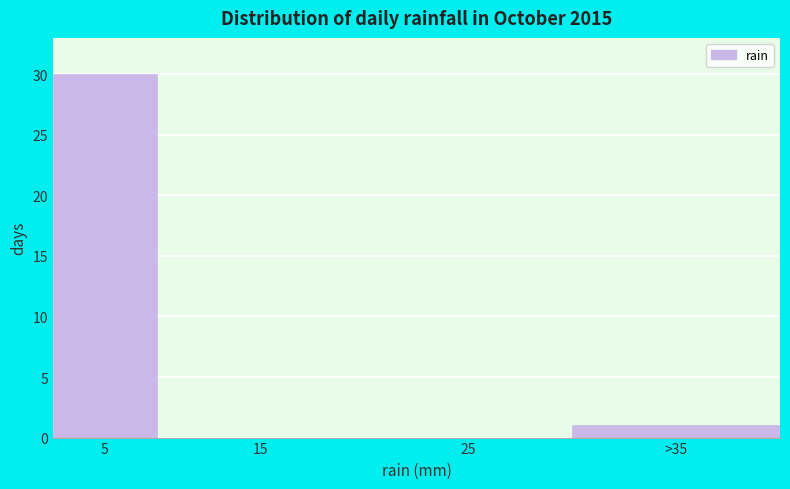

Reading left to right, what are all the values shown in this chart?

5=30	15=0	25=0	>35=1